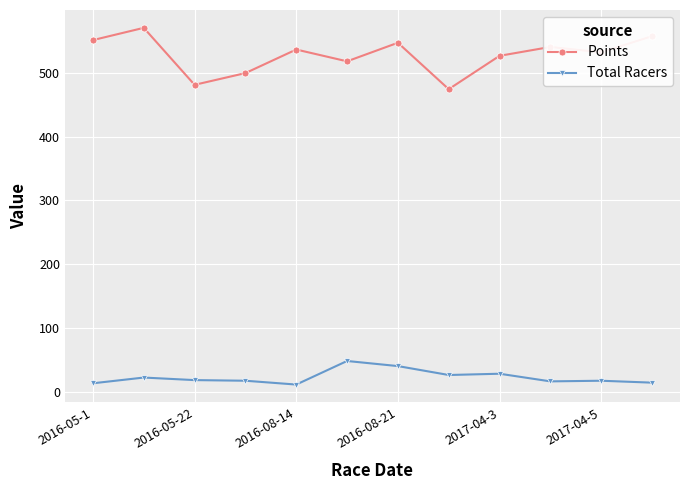

How many distinct data groups are displayed?

2